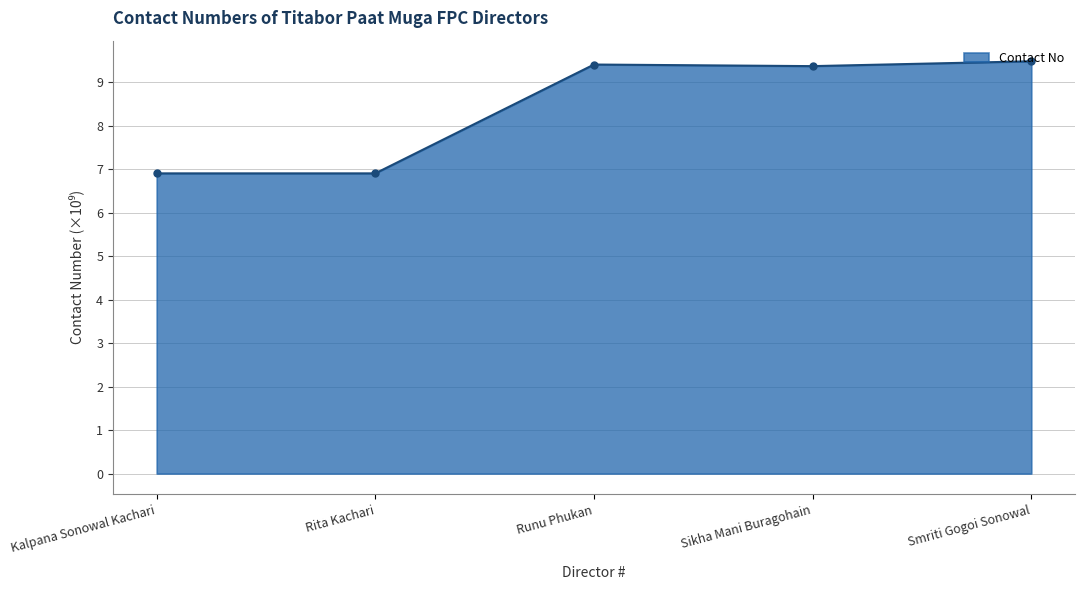

How many series are shown in this chart?

1